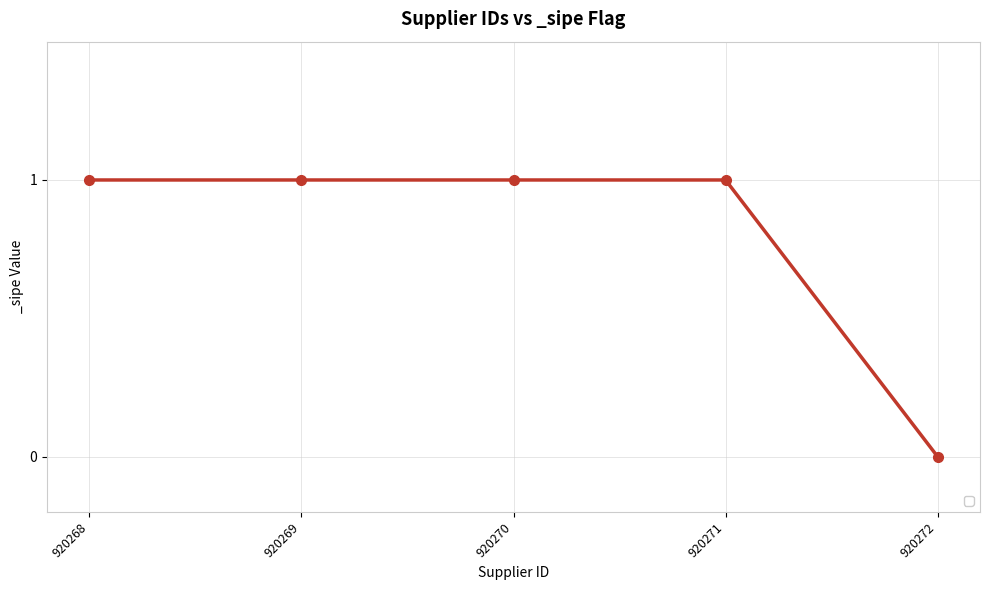

Which category has the lowest value across all series?

920272